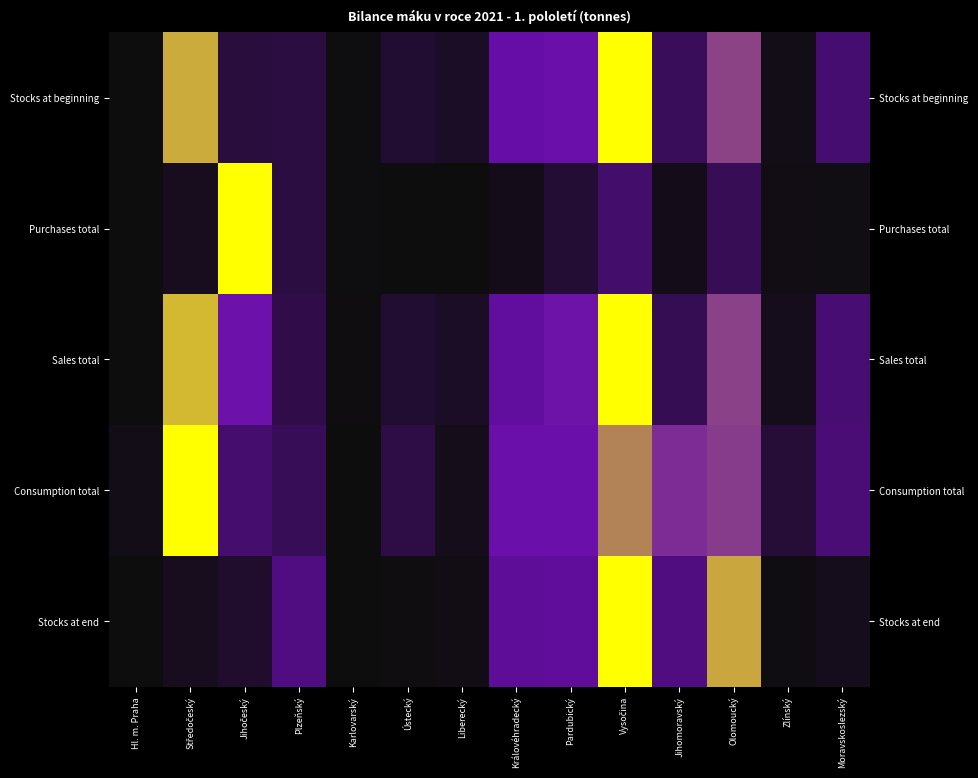

The Stocks at beginning series shows 0.1 at Moravskoslezský. True or false?

False